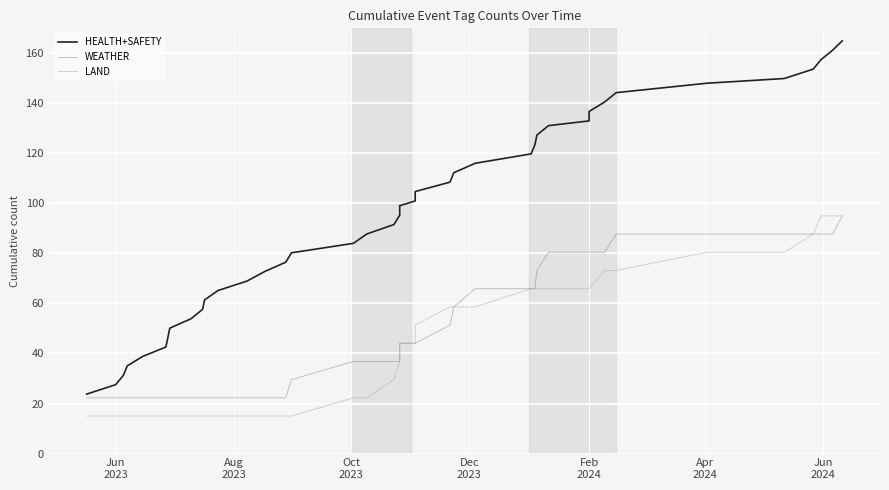

True or false: LAND and WEATHER intersect in this chart.

False